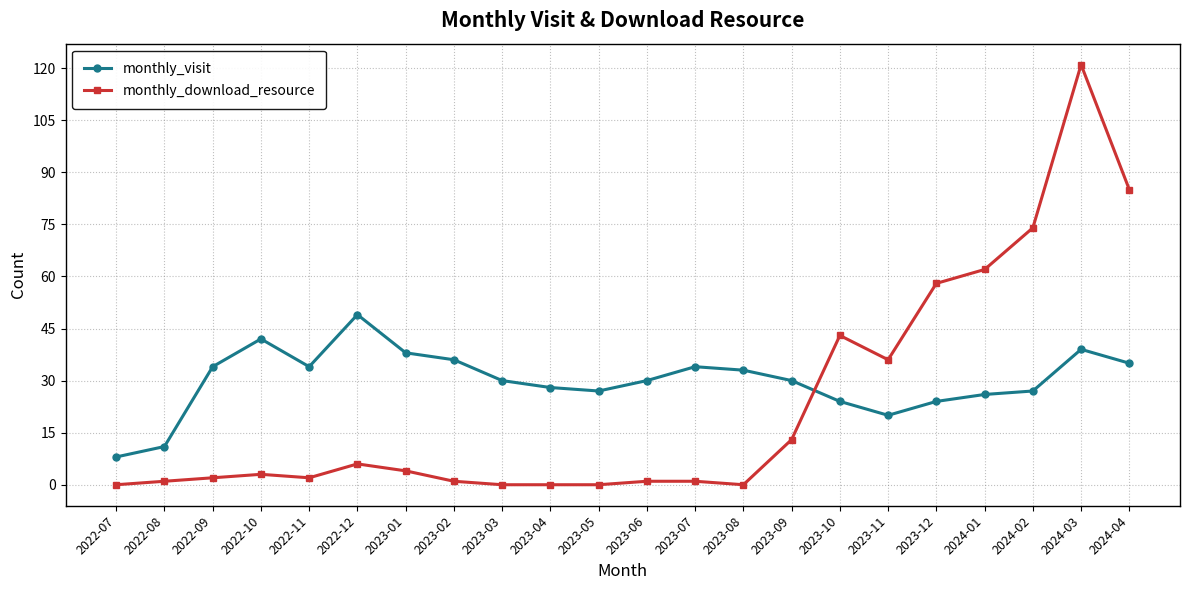

Reading left to right, list all the values displayed in this chart.

monthly_visit: 8	11	34	42	34	49	38	36	30	28	27	30	34	33	30	24	20	24	26	27	39	35
monthly_download_resource: 0	1	2	3	2	6	4	1	0	0	0	1	1	0	13	43	36	58	62	74	121	85